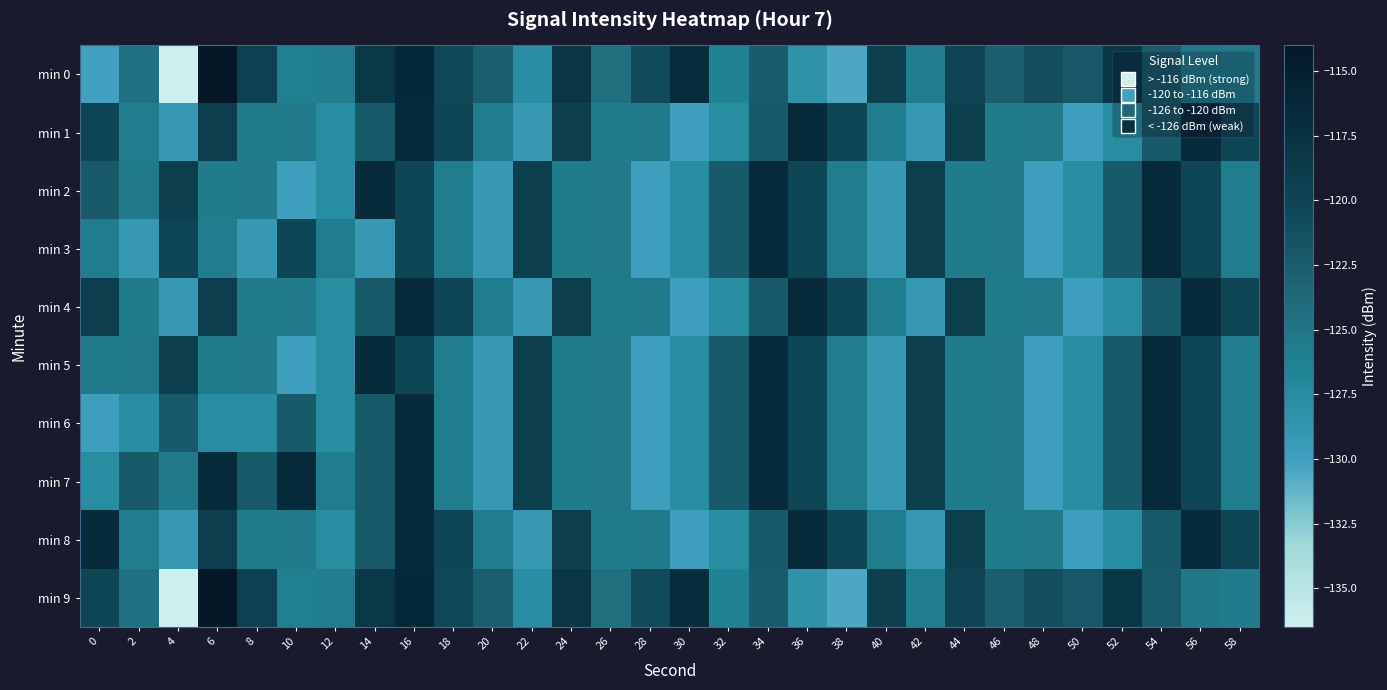

What is the spread (max minus min) of values at 38?

10.3